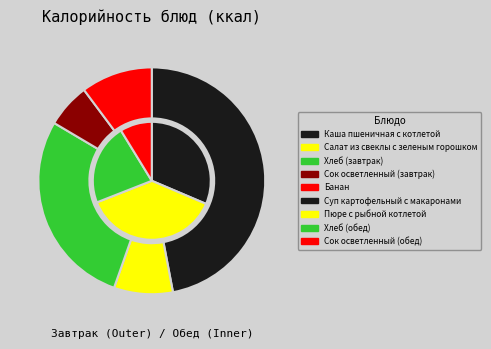

Count the number of slices in the pie.

9